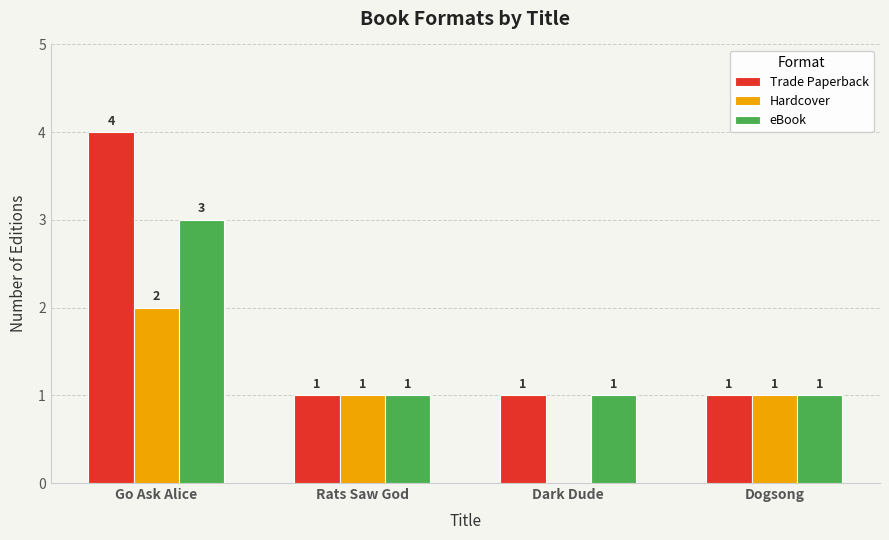

The eBook series shows 2 at Dark Dude. True or false?

False